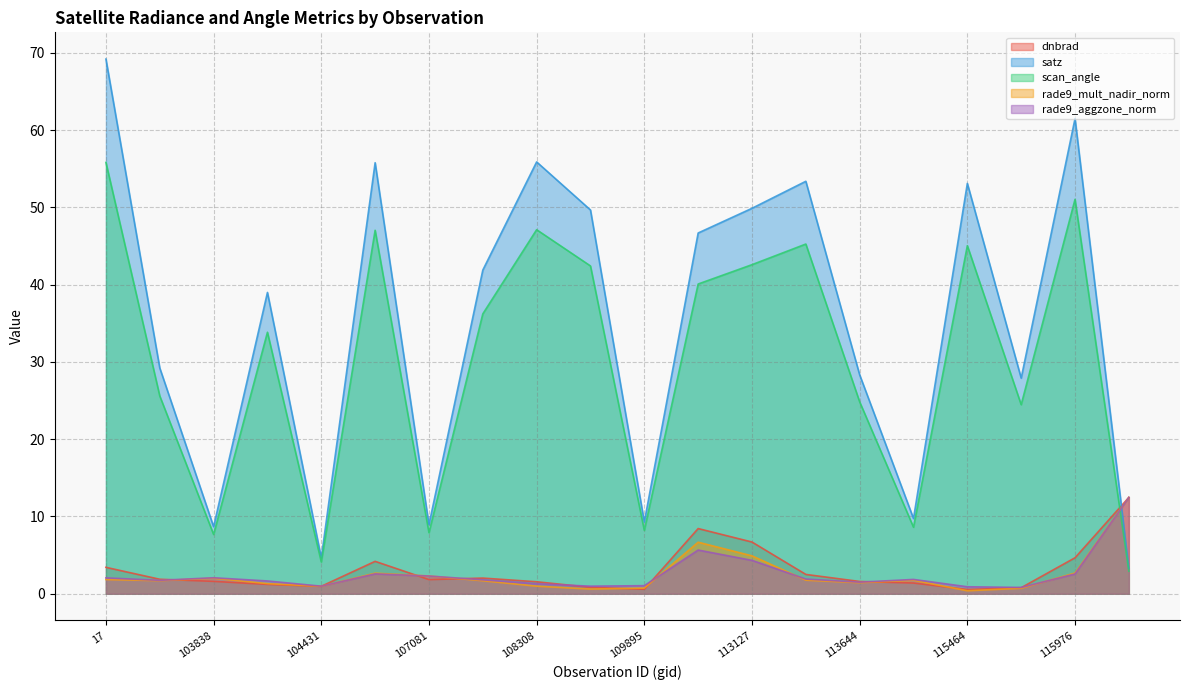

What is the value of the rade9_aggzone_norm point at the 3rd from the left?

2.1